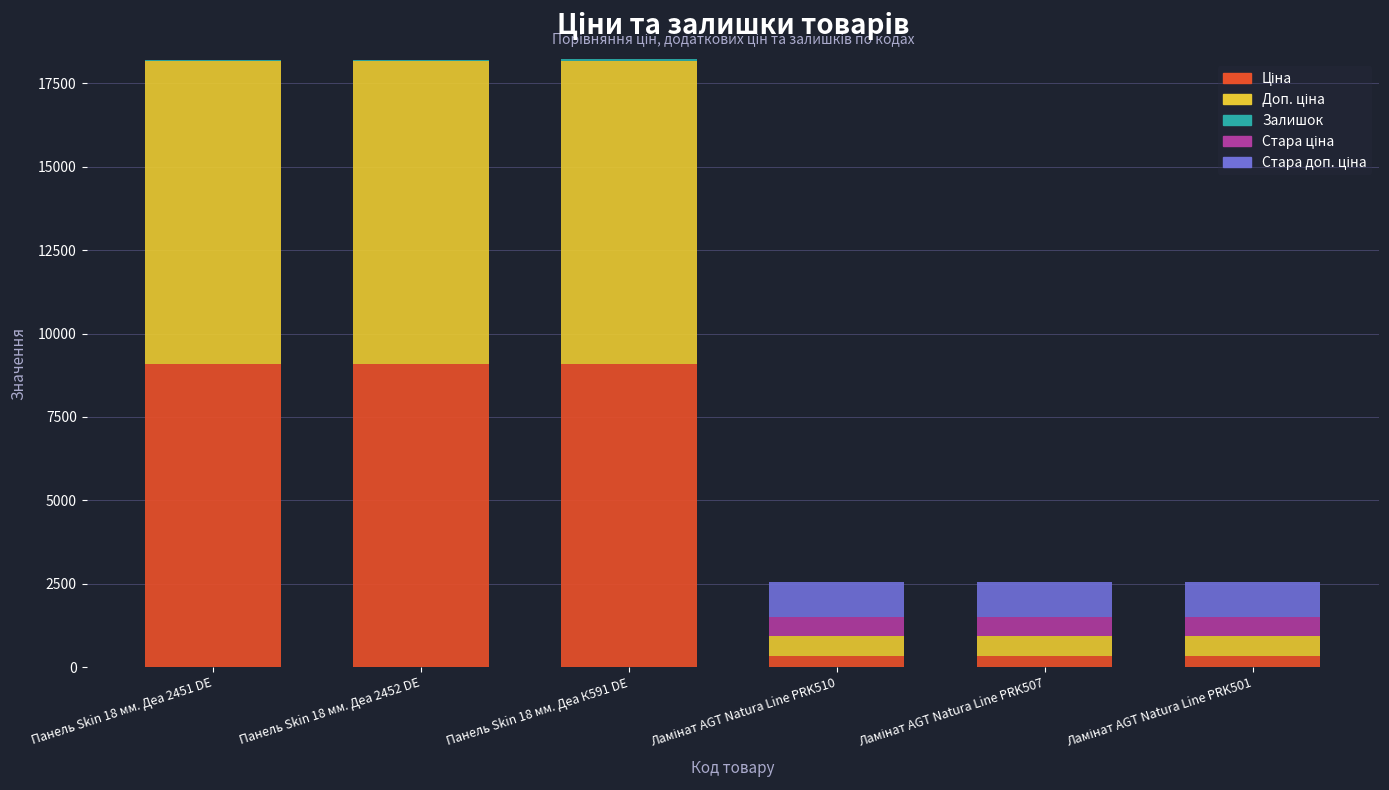

At which category is the sum across all series the highest?

Панель Skin 18 мм. Деа К591 DE